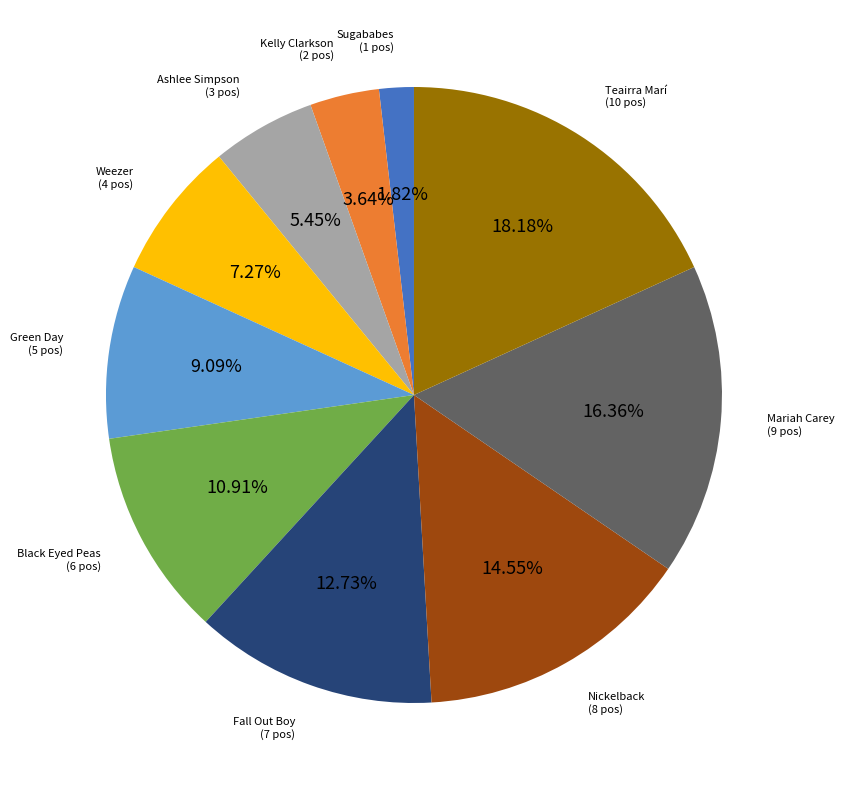

Does any single category account for the majority?

No